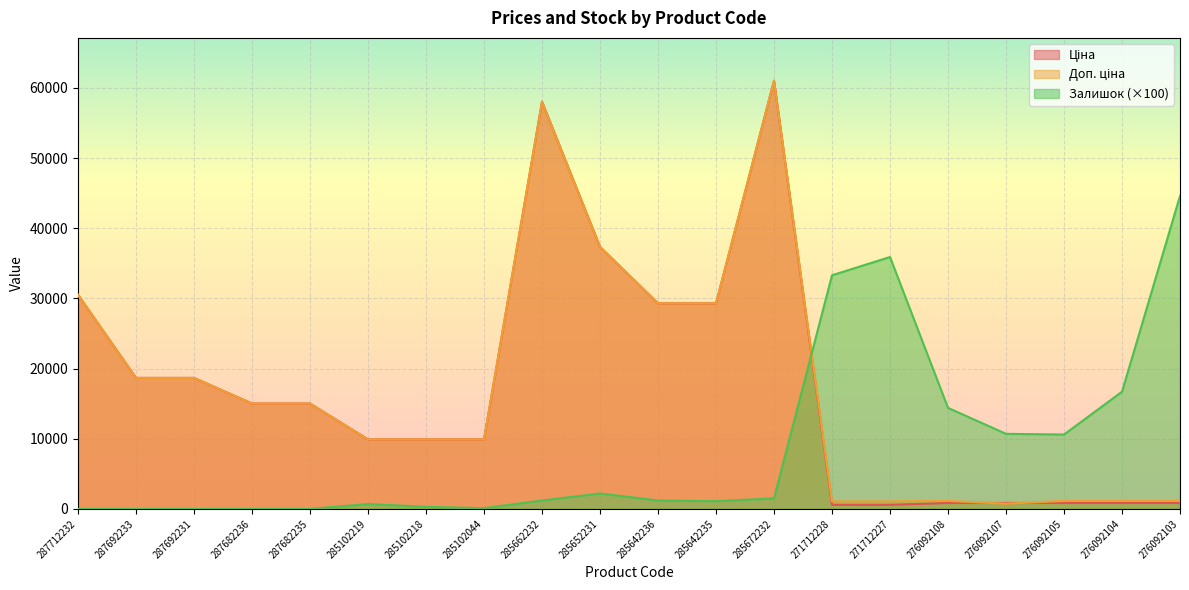

What is the value of the Ціна point at the 12th from the left?

29294.9